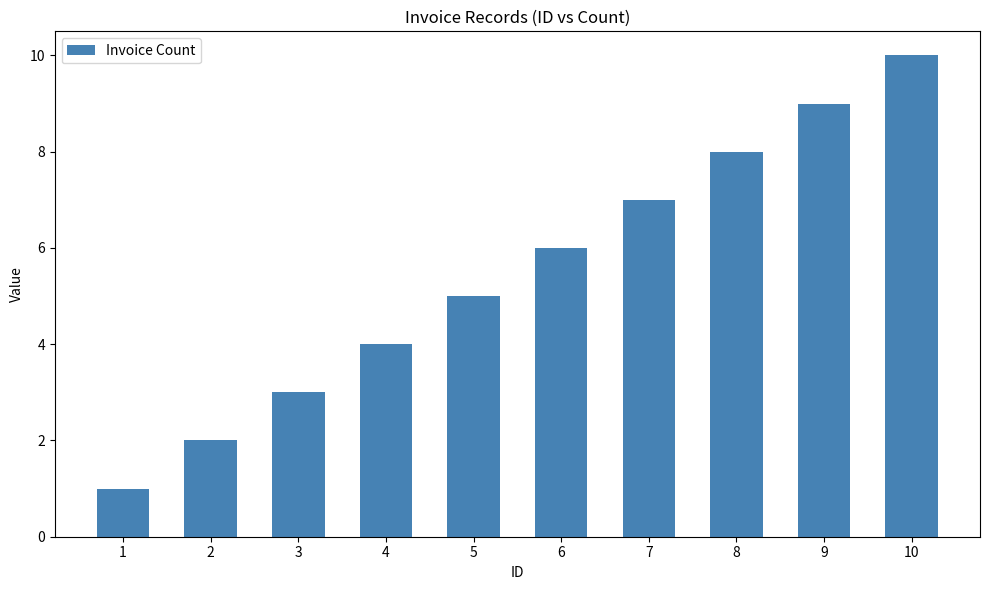

What is the approximate value at 7?

7